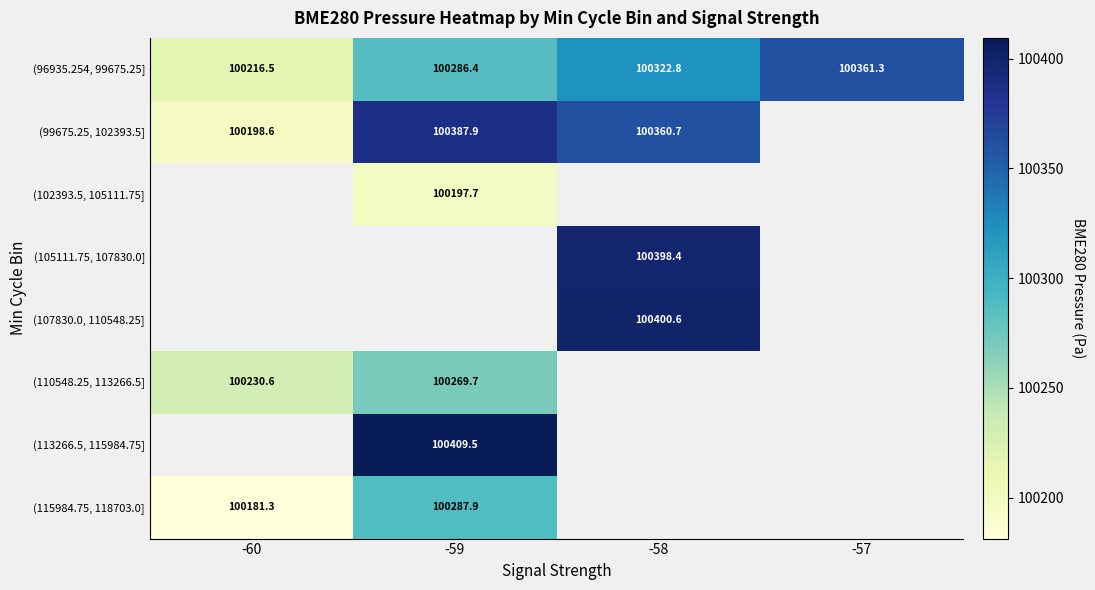

Which category has the highest value in the (96935.254, 99675.25] series?

-57